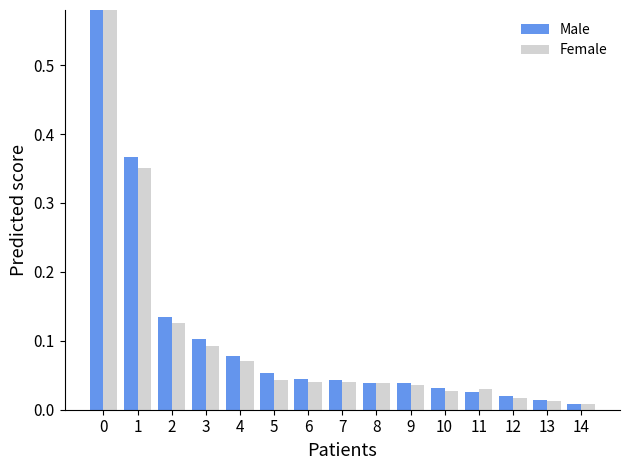

Rank the categories by Male value from lowest to highest.

14, 13, 12, 11, 10, 9, 8, 7, 6, 5, 4, 3, 2, 1, 0